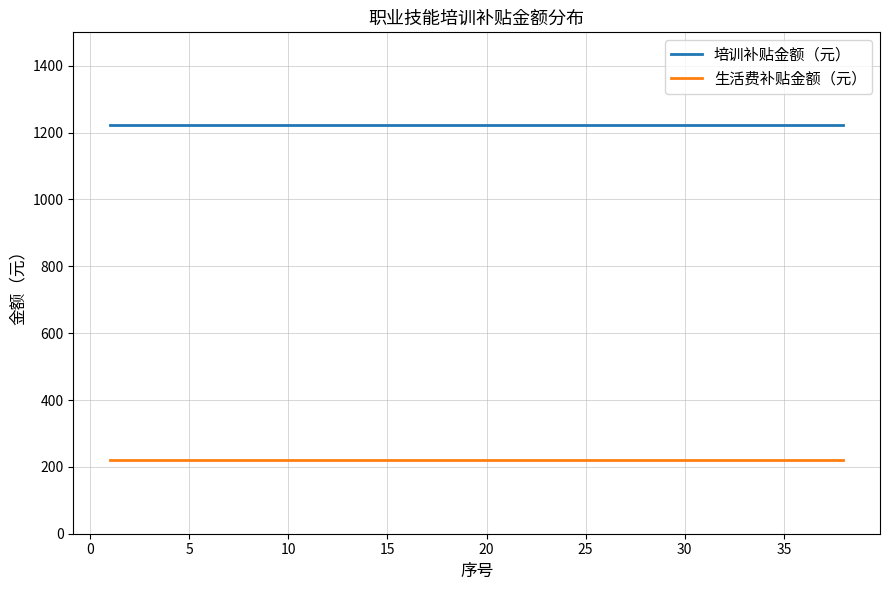

Which series has the largest total across all categories?

培训补贴金额（元）